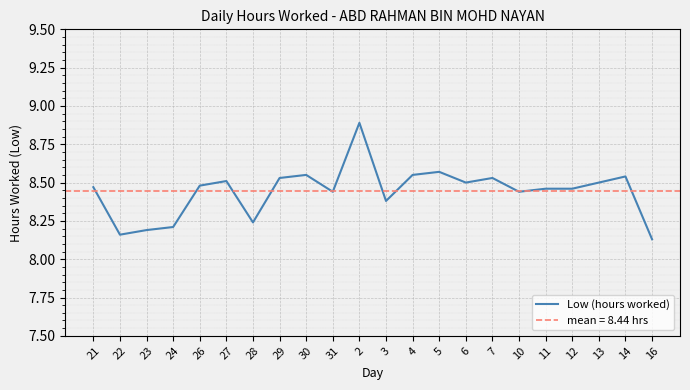

Reading right to left, transcribe all the data shown in this chart.

16=8.1	14=8.5	13=8.5	12=8.5	11=8.5	10=8.4	7=8.5	6=8.5	5=8.6	4=8.6	3=8.4	2=8.9	31=8.4	30=8.6	29=8.5	28=8.2	27=8.5	26=8.5	24=8.2	23=8.2	22=8.2	21=8.5